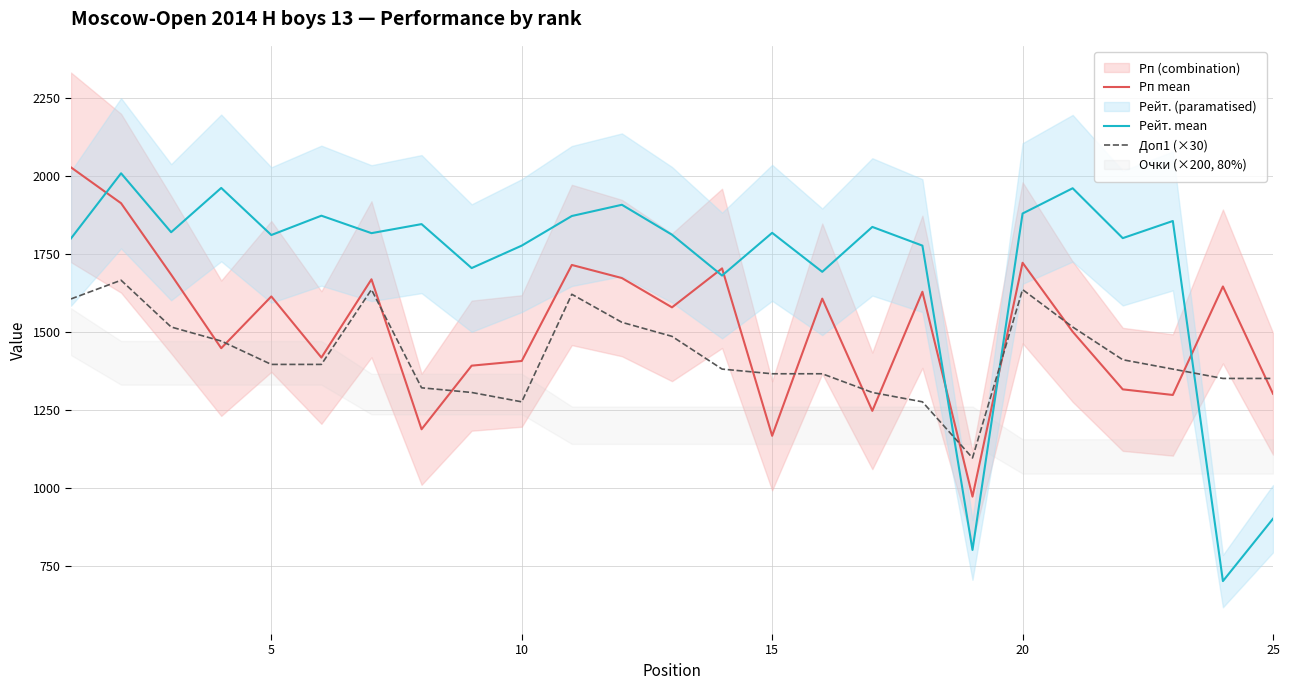

Does the chart have visible grid lines?

Yes